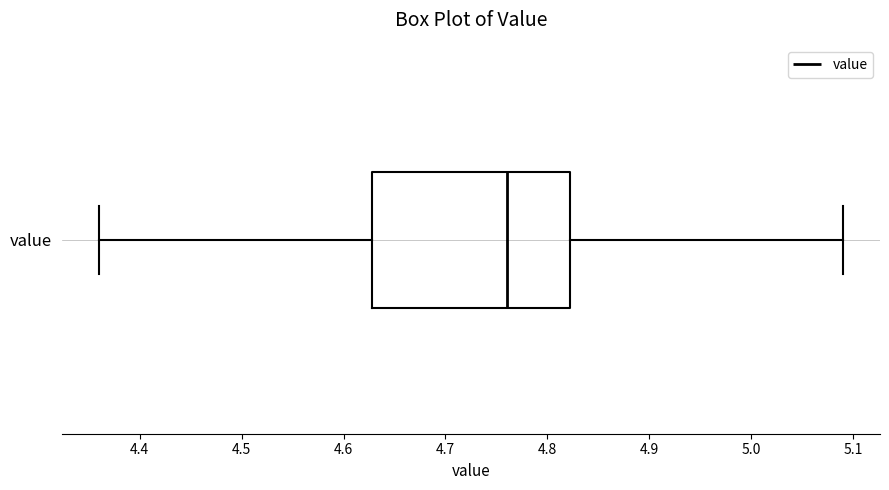

Where does the left whisker of the box for value end on the x-axis? The values are not printed on the chart, so give them approximately, as read against the axis.

4.36